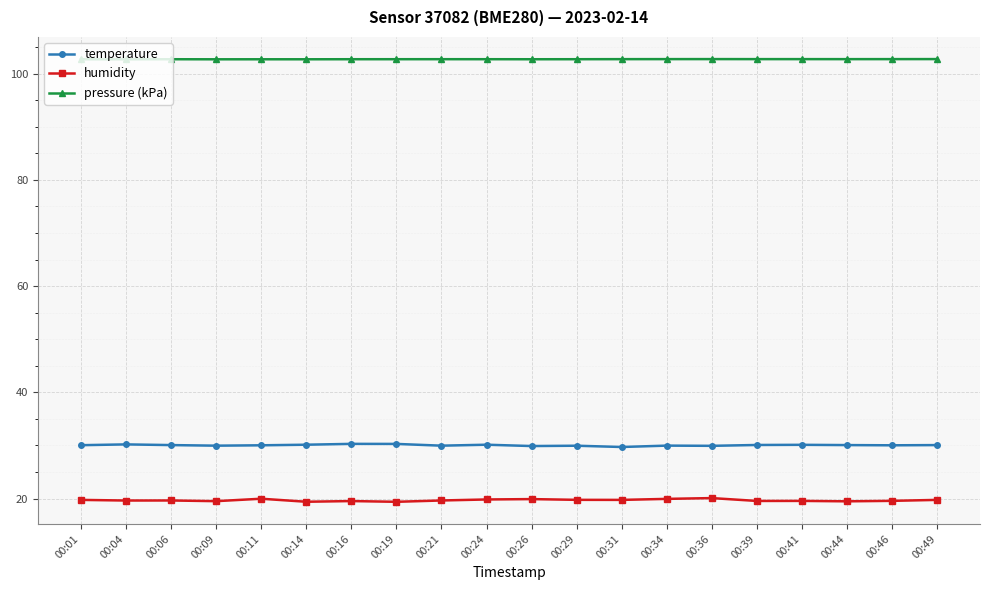

What is the maximum value shown in the chart?

102.8